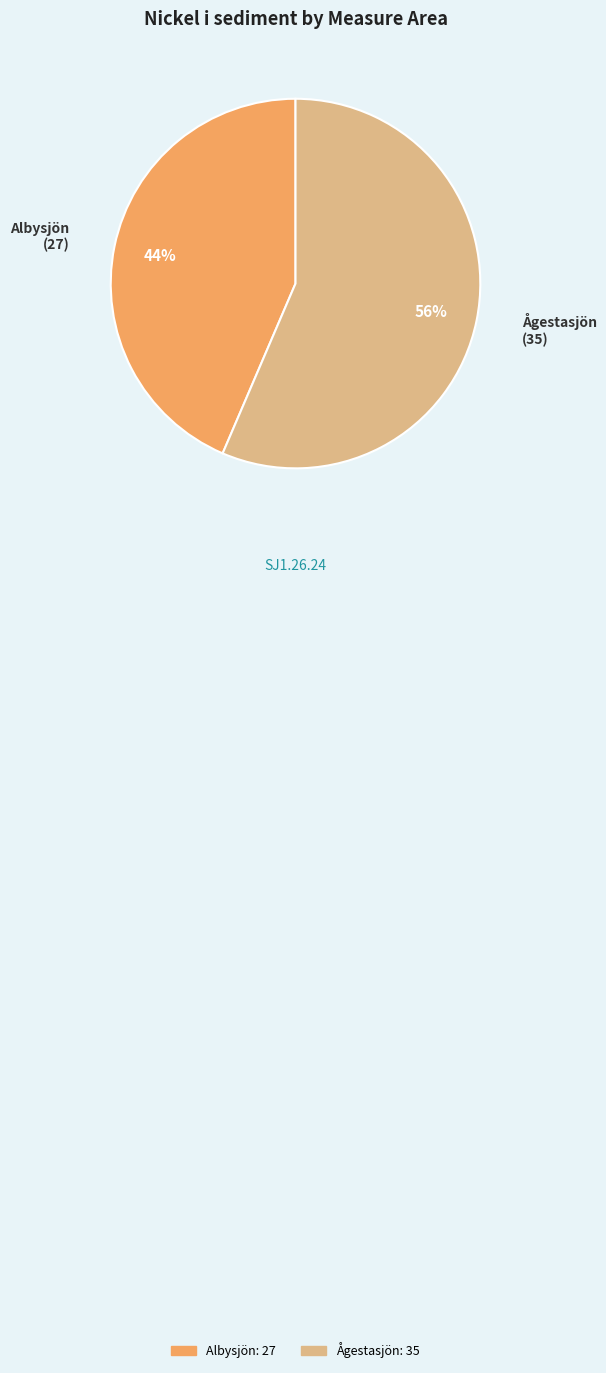

Which has a higher value, Ågestasjön or Albysjön?

Ågestasjön